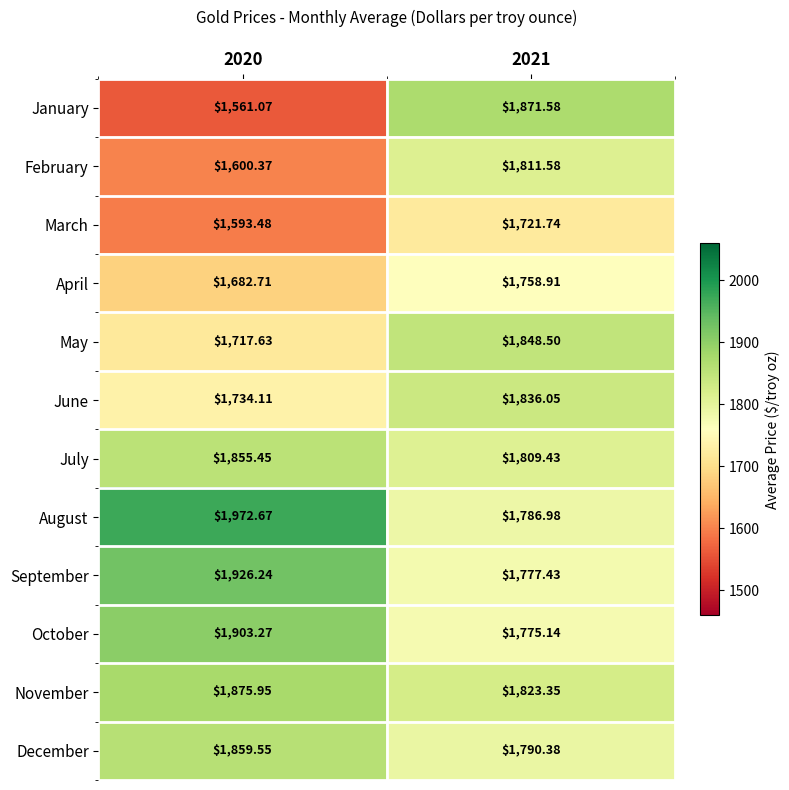

Between 2020 and 2021, which series saw the biggest shift?

January